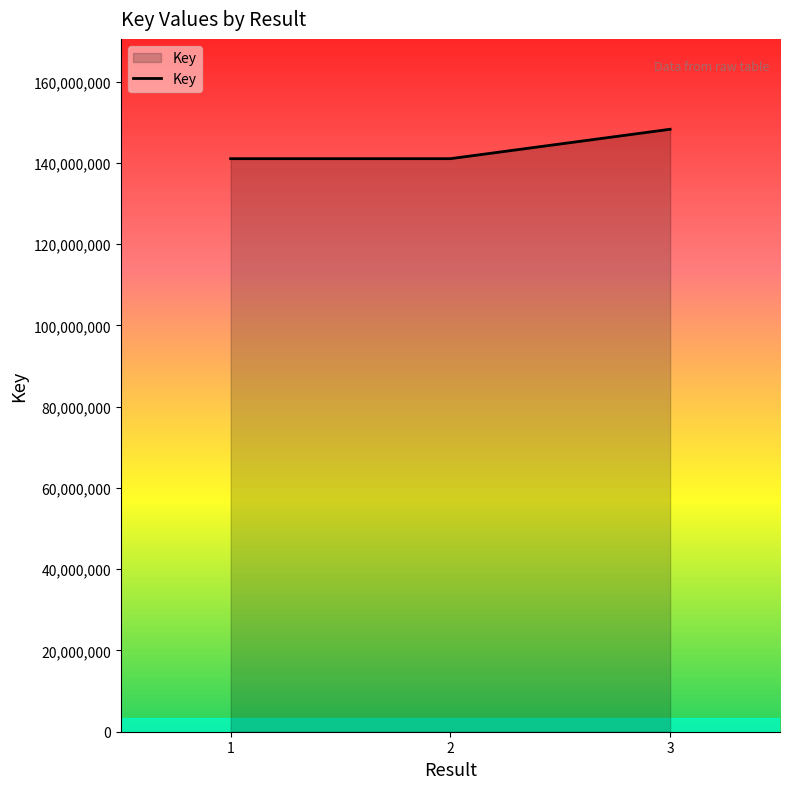

What is the maximum value shown in the chart?

148254571